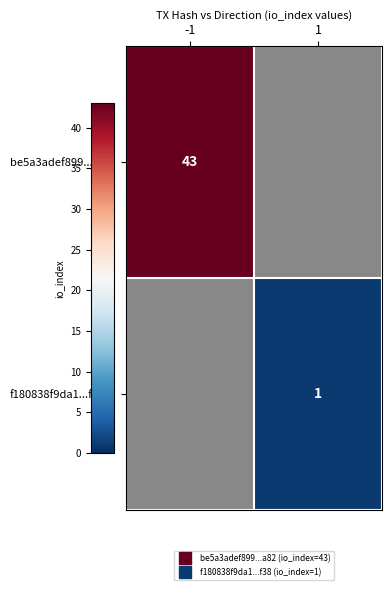

What value does the be5a3adef899...a82 series have at -1?

43.0